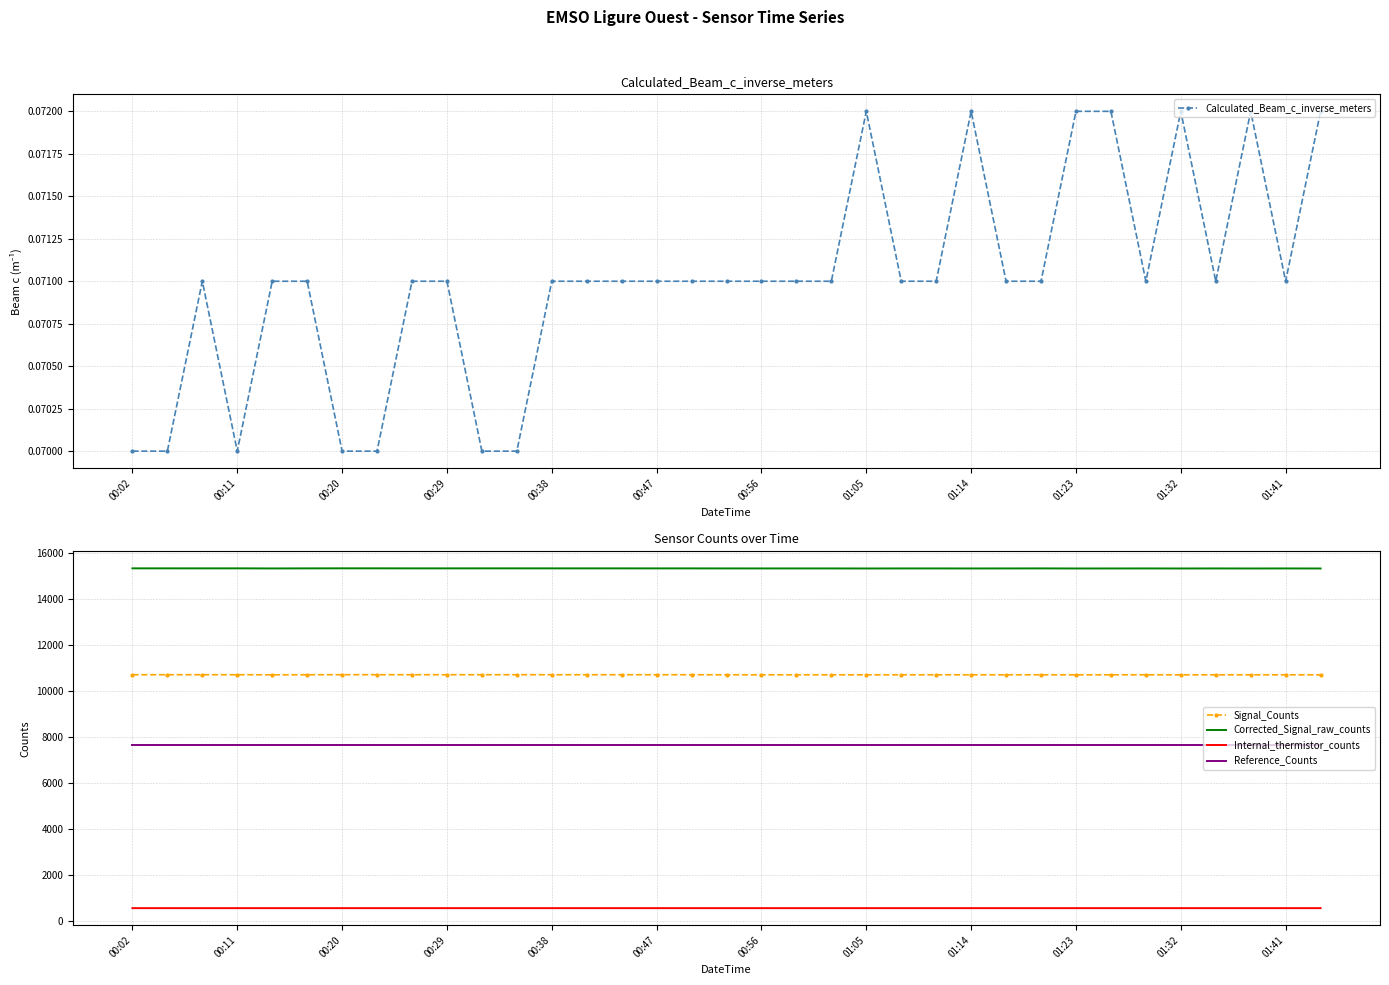

True or false: Signal_Counts and Reference_Counts cross at least once.

False